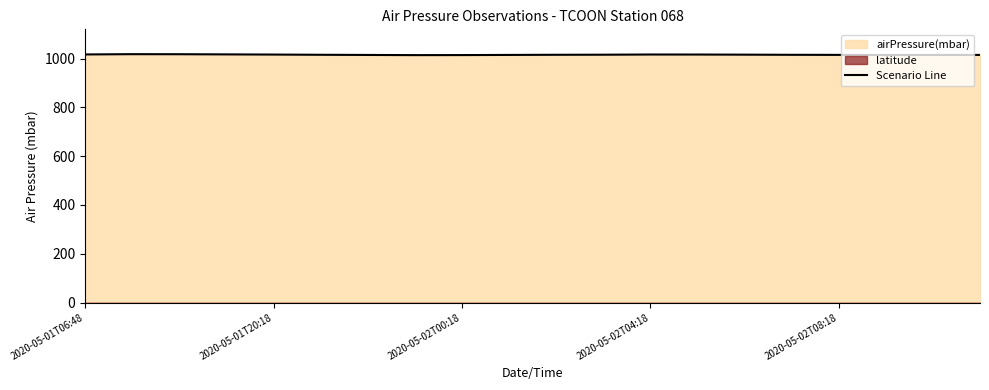

What is the difference between the maximum and second lowest values?

3.7